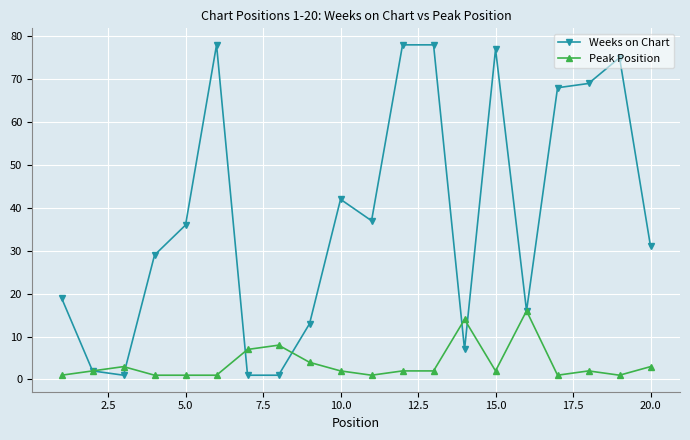

What is the value of the Peak Position point at the 9th from the left?

4